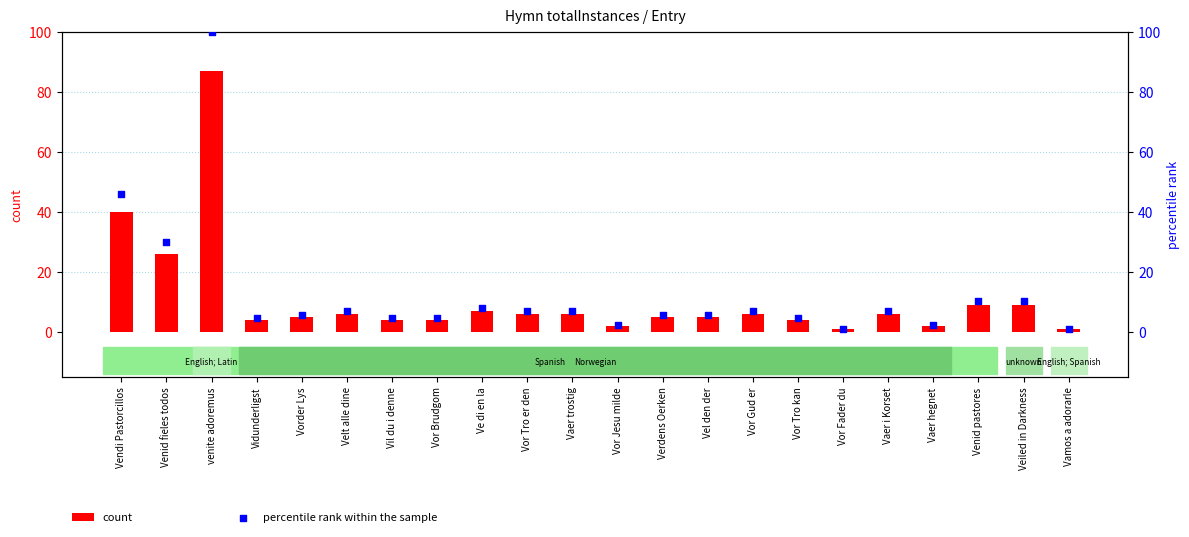

Which series has the largest Y range (max minus min)?

percentile rank within the sample